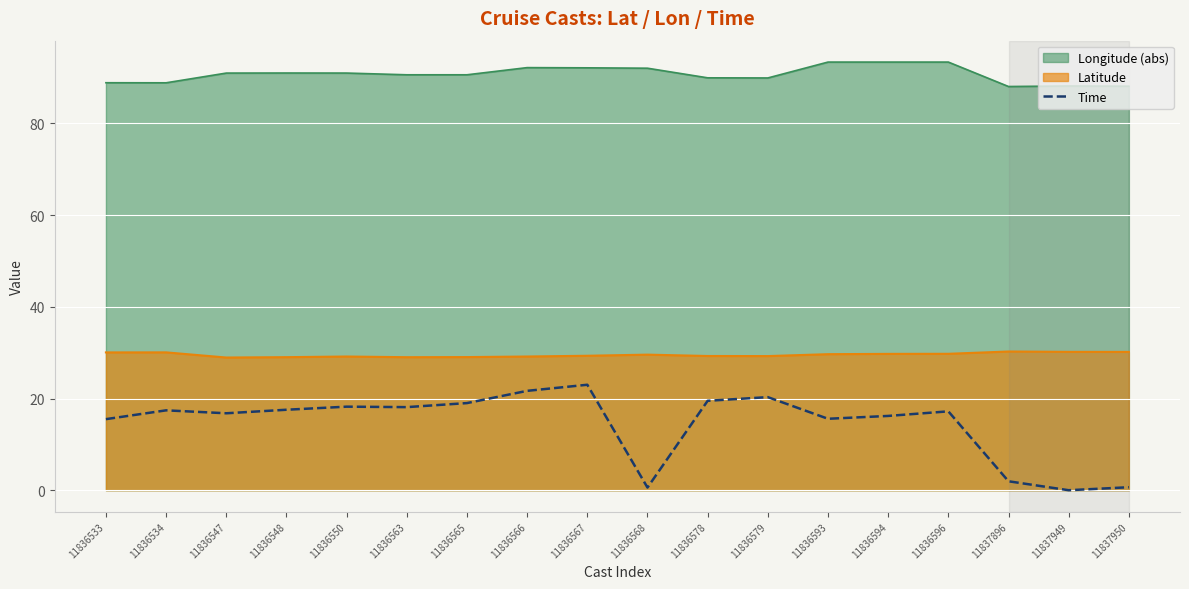

Rank the categories by value from highest to lowest.

11836567, 11836566, 11836579, 11836578, 11836565, 11836550, 11836563, 11836548, 11836534, 11836596, 11836547, 11836594, 11836593, 11836533, 11837896, 11837950, 11836568, 11837949